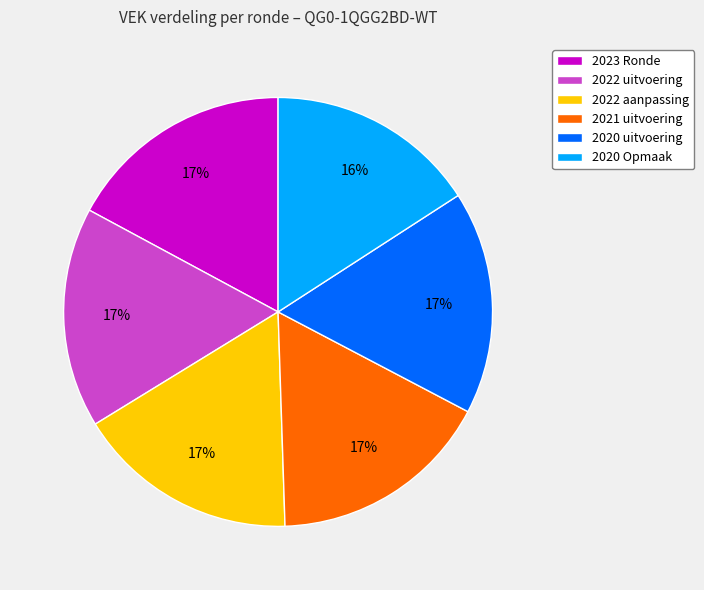

Which category has the smallest portion of the pie?

2020 Opmaak